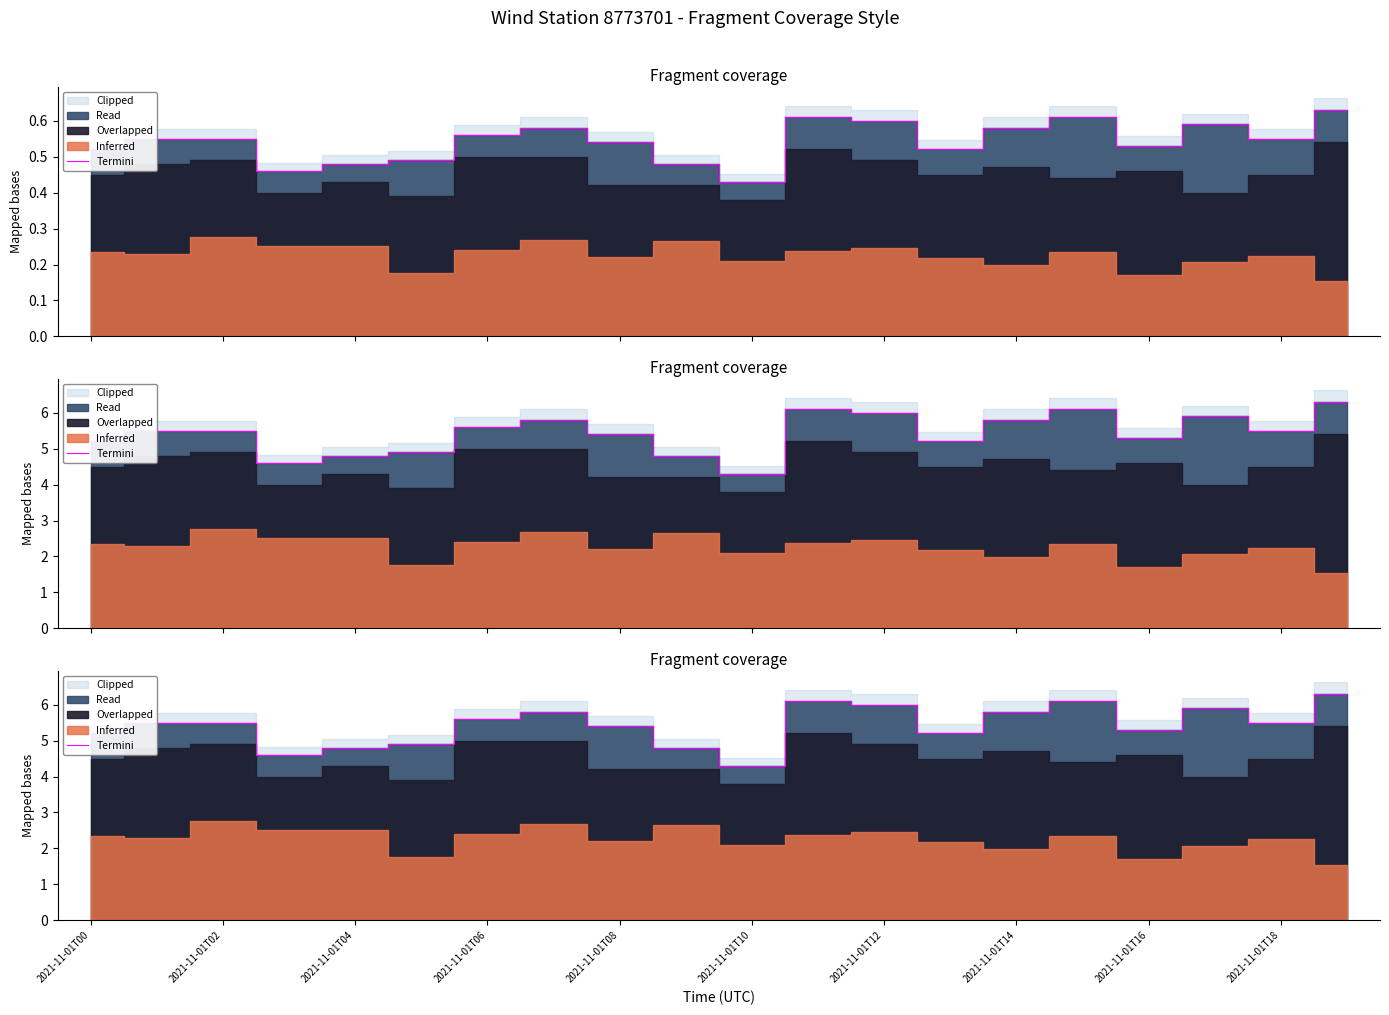

What is the label of the 13th point from the left?

2021-11-01T12